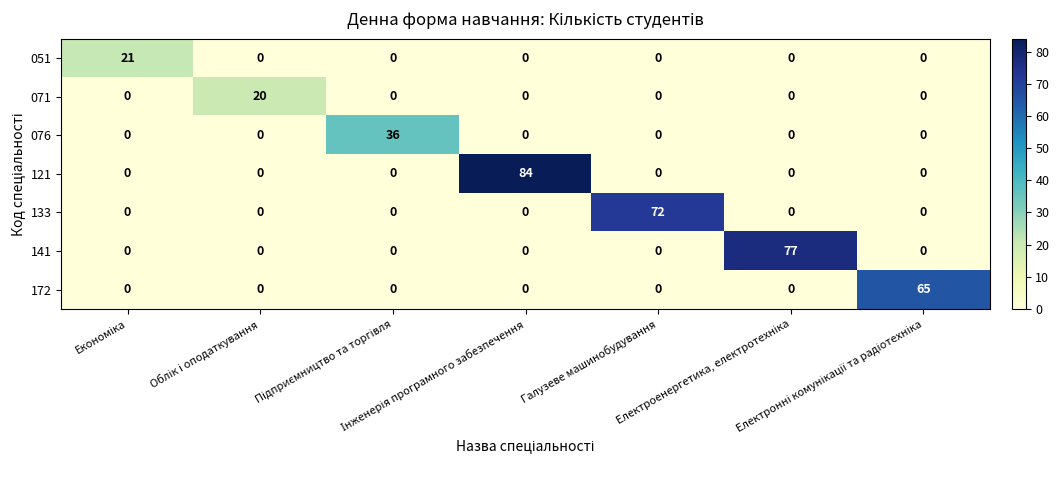

At how many categories does at least one series exceed 50?

4